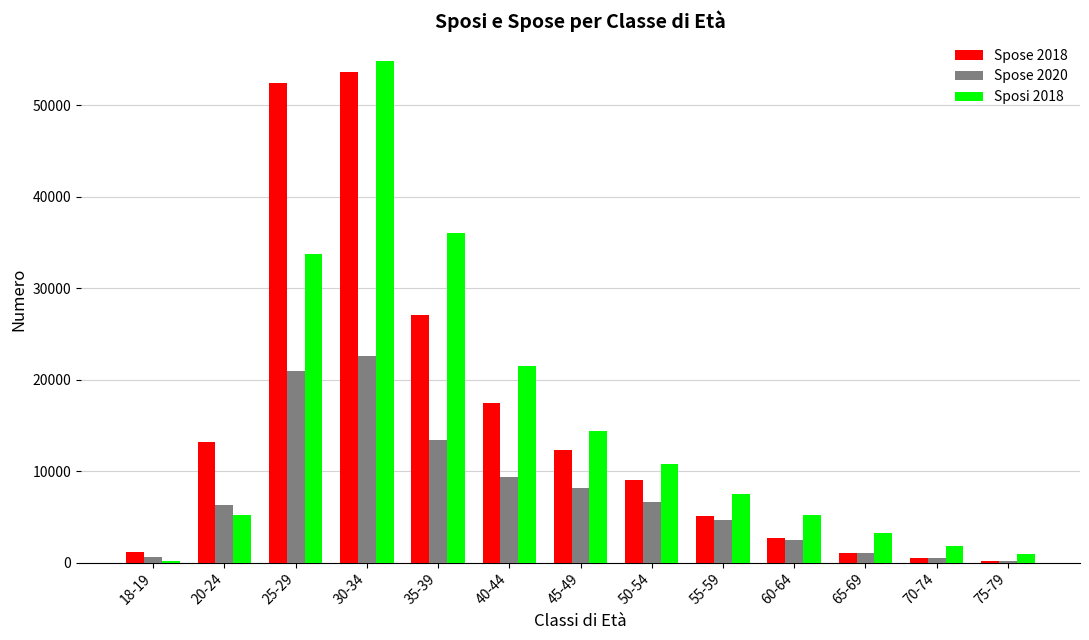

The value of Spose 2020 at 55-59 is 4657. True or false?

True